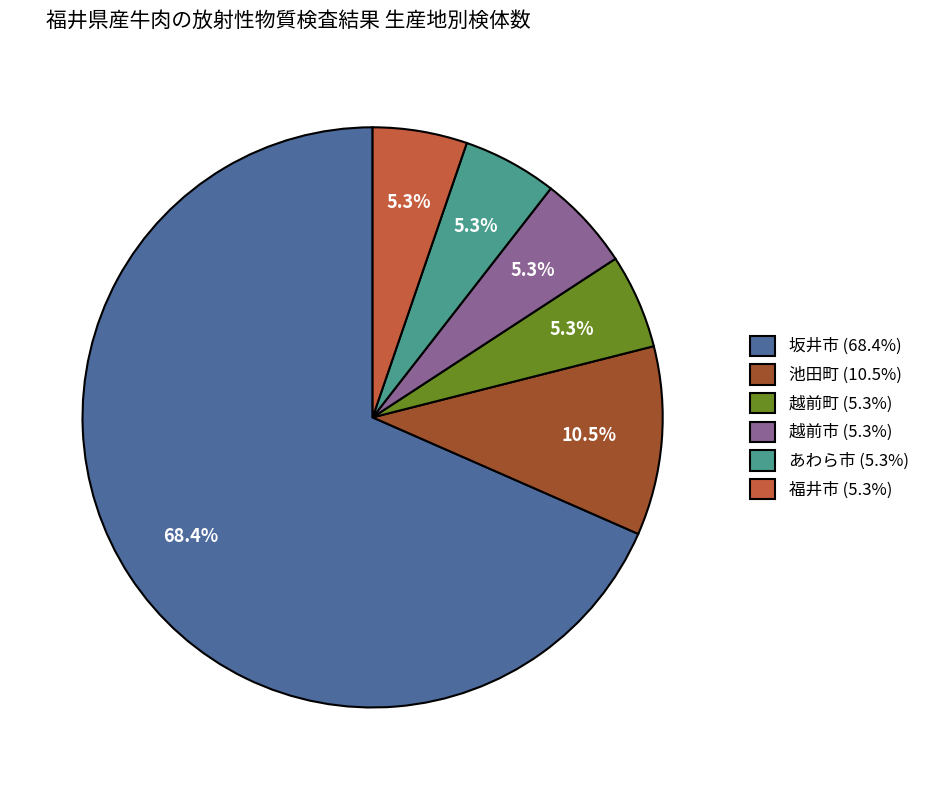

True or false: 越前町 accounts for 5% of the total.

True